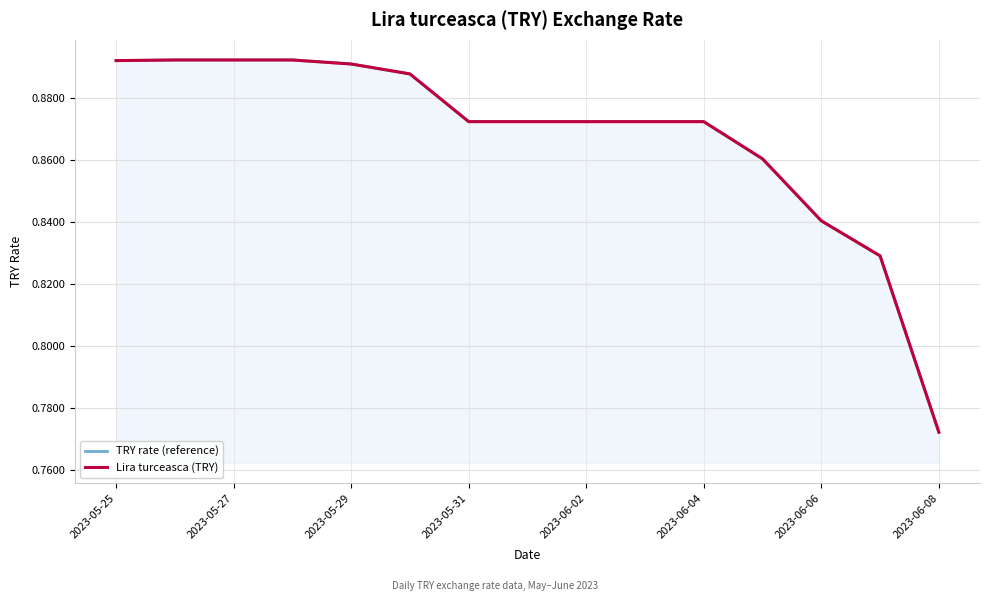

True or false: TRY rate (reference) and Lira turceasca (TRY) cross at least once.

False